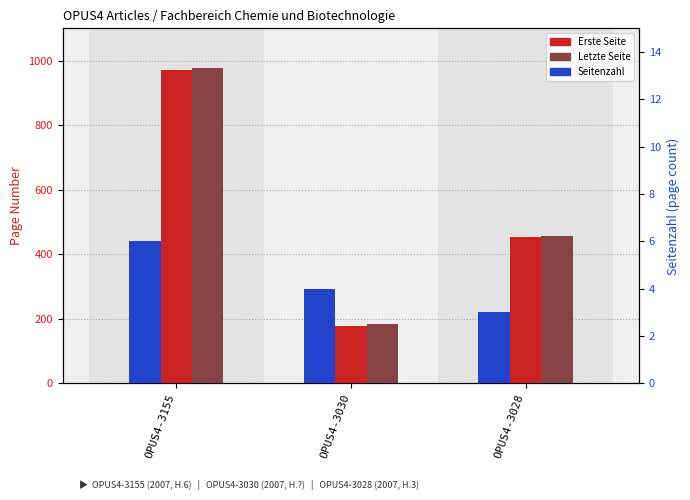

Count the number of categories in the chart.

3